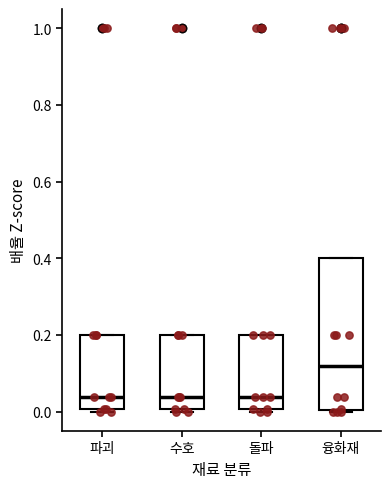

Reading left to right, read every box against the y-axis: the position of its median line, the range the box covers, and the ends of its whiskers. The values are not printed on the chart, so give them approximately, as read against the axis.

파괴: median 0.04, box 0.00 to 0.20, whiskers 0.00 (just below the box's lower edge) to 0.20
수호: median 0.04, box 0.00 to 0.20, whiskers 0.00 (just below the box's lower edge) to 0.20
돌파: median 0.04, box 0.00 to 0.20, whiskers 0.00 (just below the box's lower edge) to 0.20
융화재: median 0.12, box 0.00 to 0.40, whiskers 0.00 to 0.40